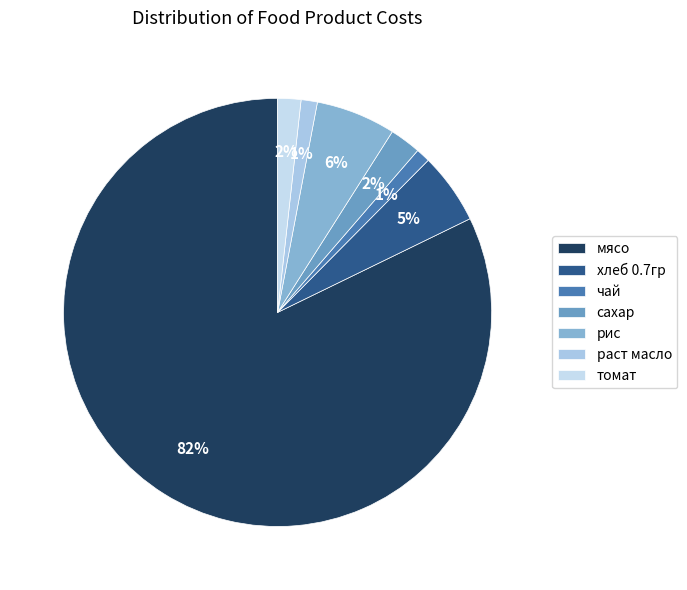

What percentage do томат and мясо together represent?

84.0%